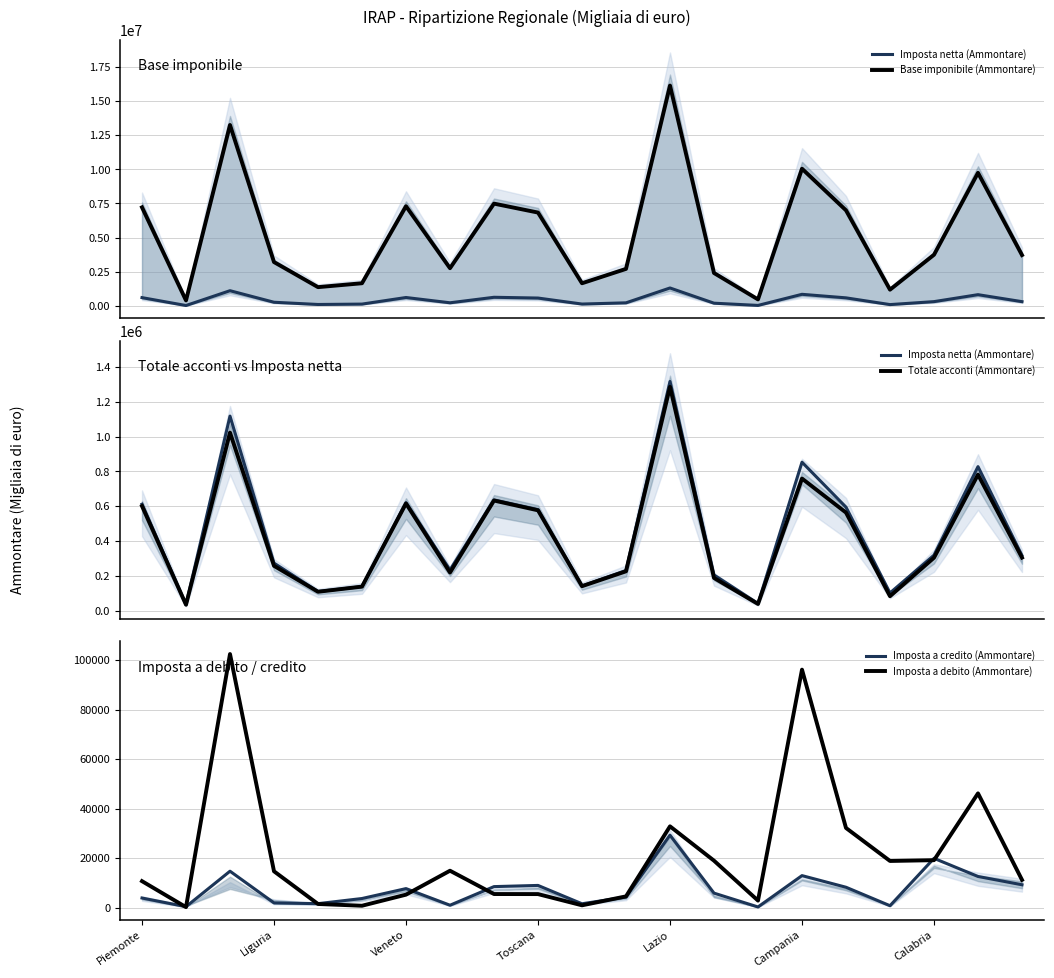

What is the average value of the Imposta a credito (Ammontare) series?

7504